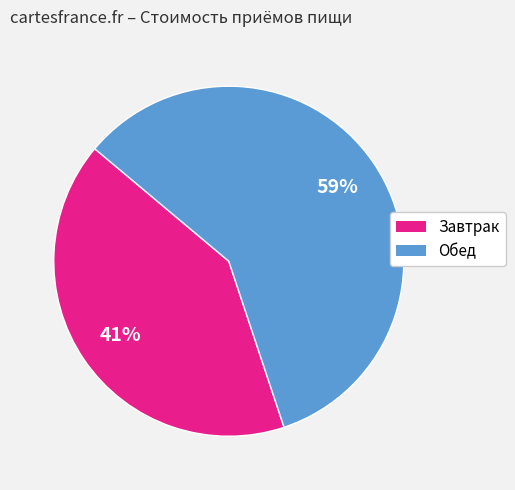

Do Обед and Завтрак together represent more than half of the pie?

Yes